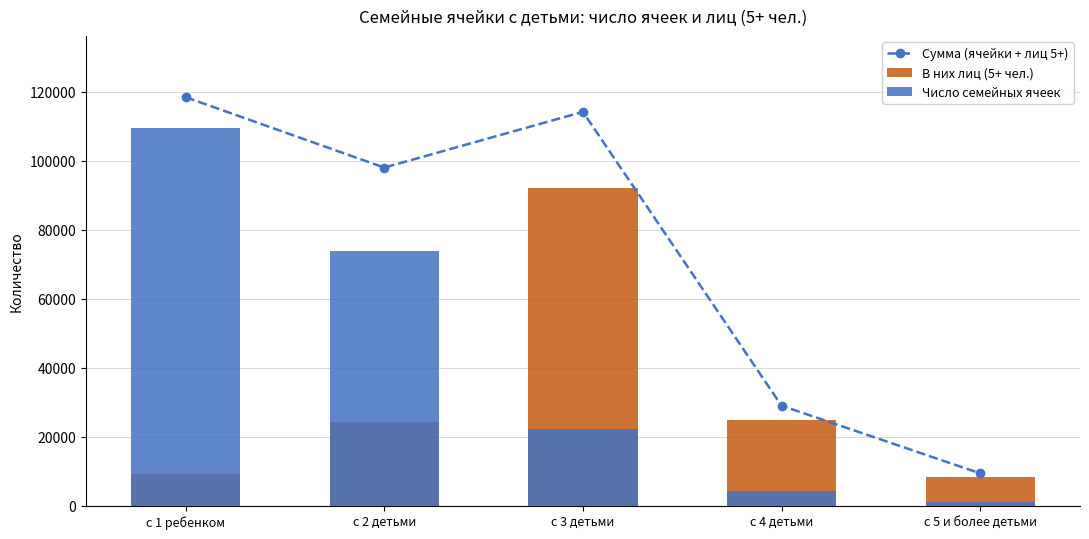

The В них лиц (5+ чел.) series shows 9045 at с 1 ребенком. True or false?

True